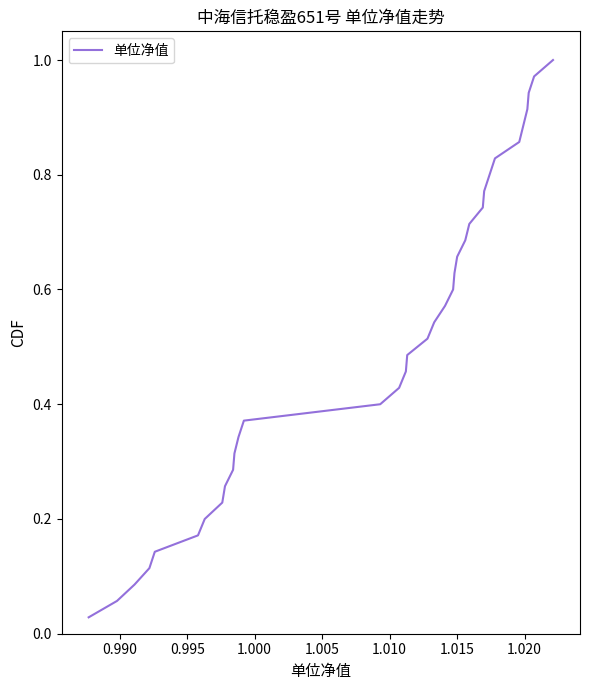

Is this an area chart (filled region under the line)?

No